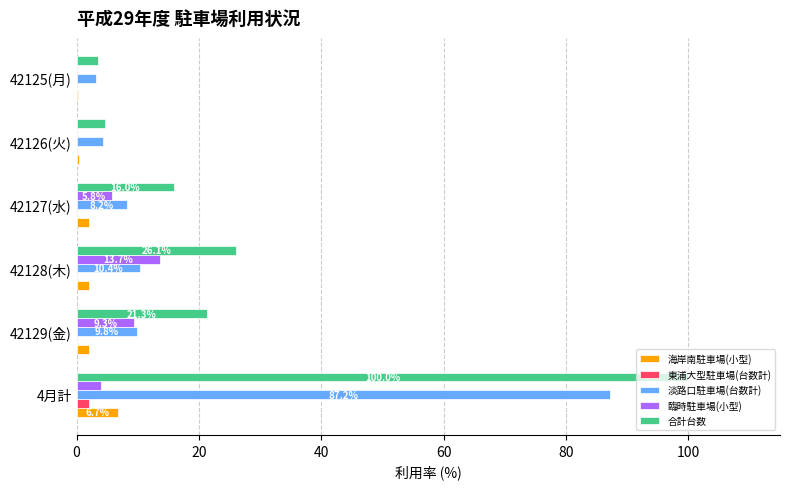

How many categories are shown in the chart?

6